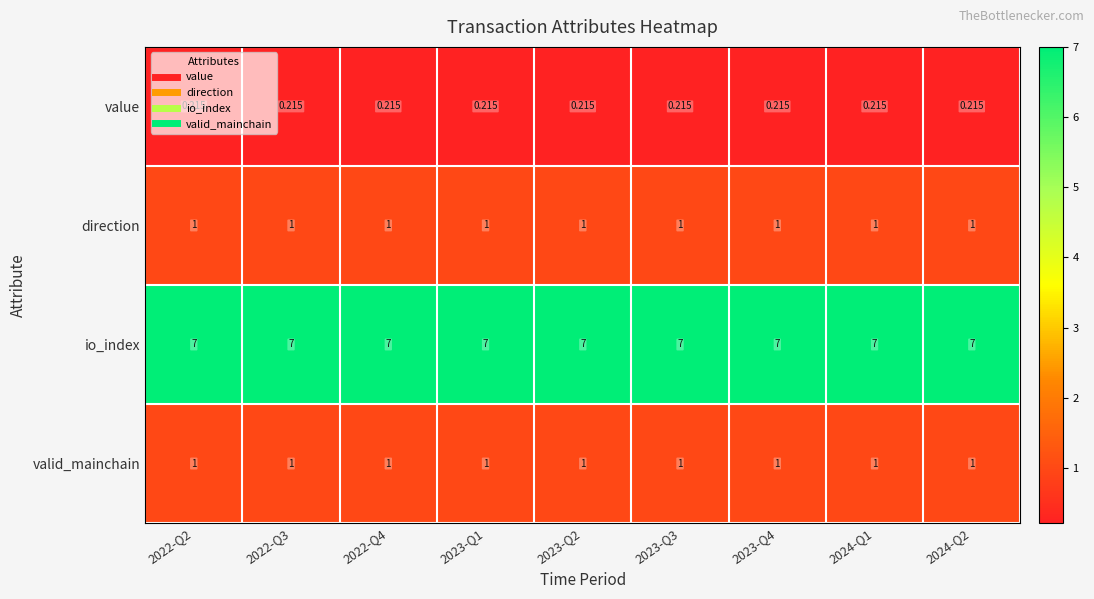

Is the value of valid_mainchain at 2024-Q2 greater than the value of io_index at 2024-Q1?

No